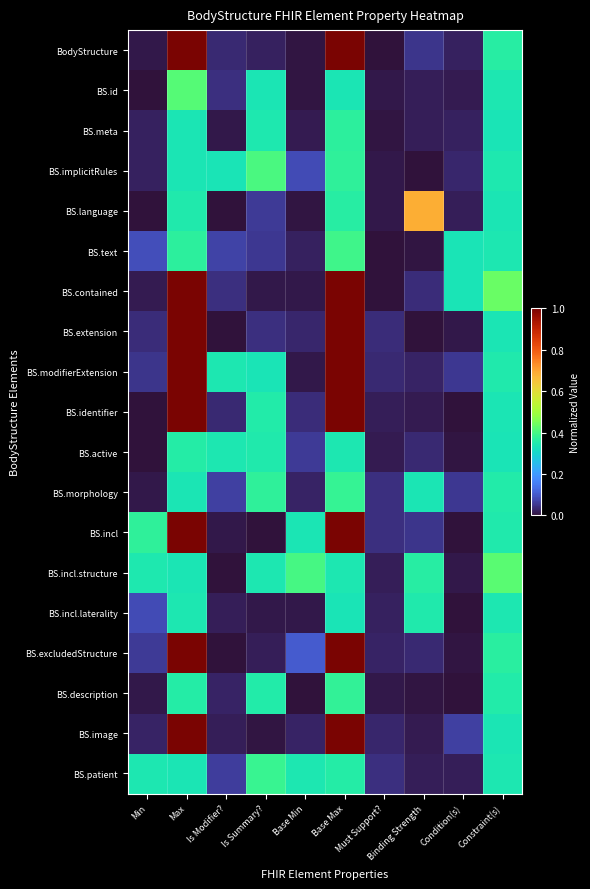

Which series has the largest total across all categories?

BS.modifierExtension